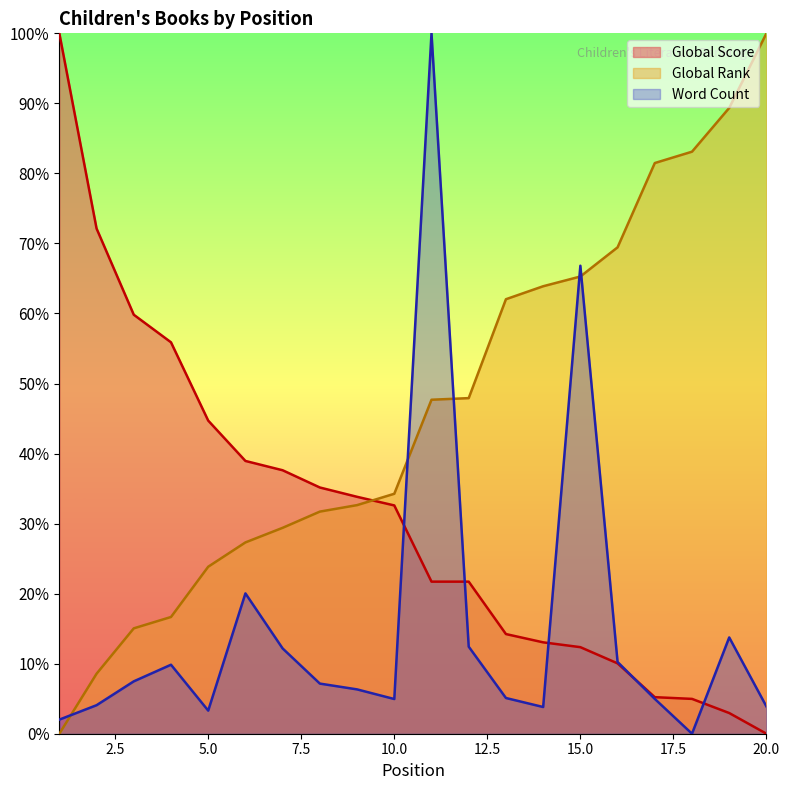

Which series has the largest total across all categories?

Global Rank